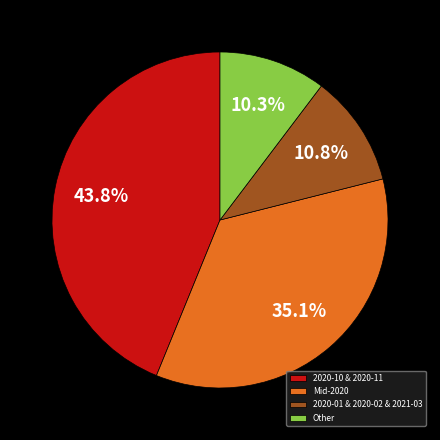

What percentage do Other and 2020-01 & 2020-02 & 2021-03 together represent?

21.1%